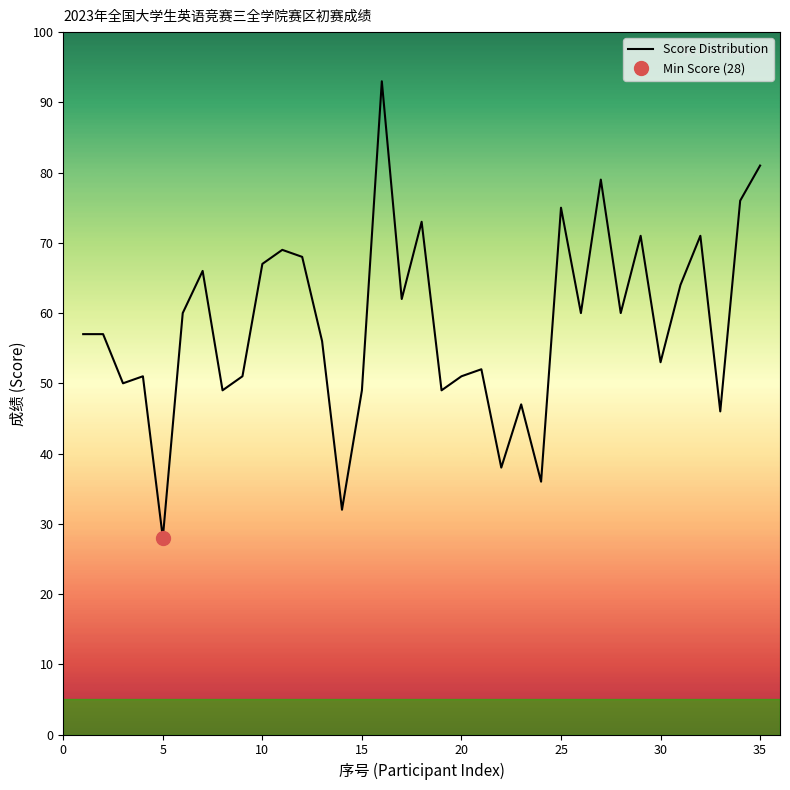

How many lines are shown in the chart?

1